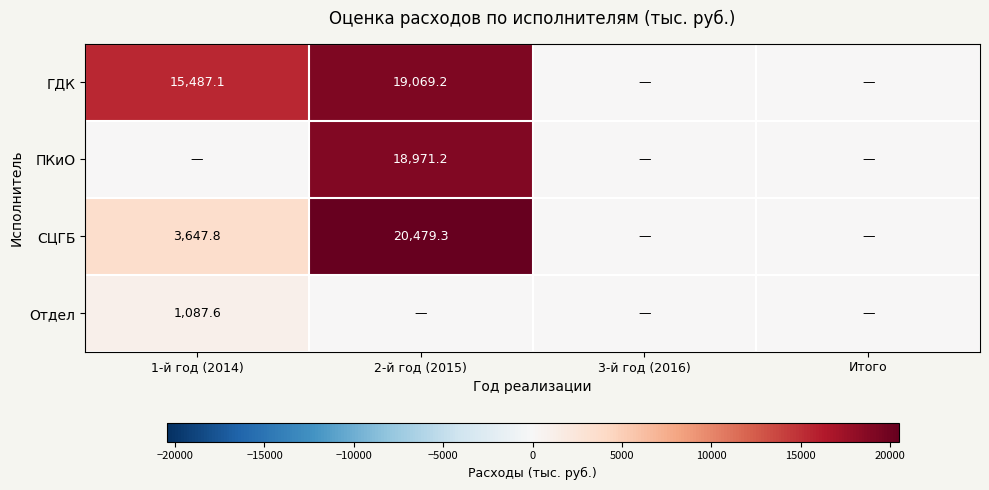

Is it true that ГДК equals 3292.6 at 1-й год (2014)?

False